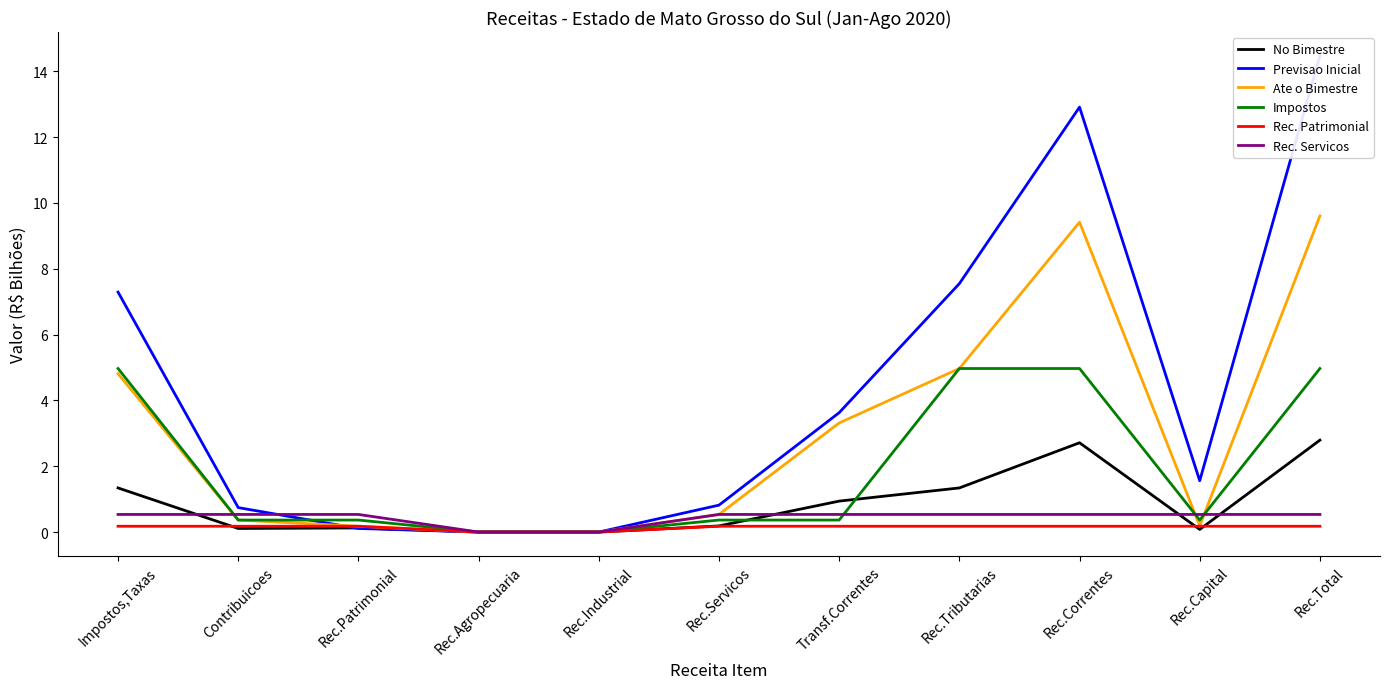

At which label does Rec. Servicos reach its minimum?

Rec.Agropecuaria